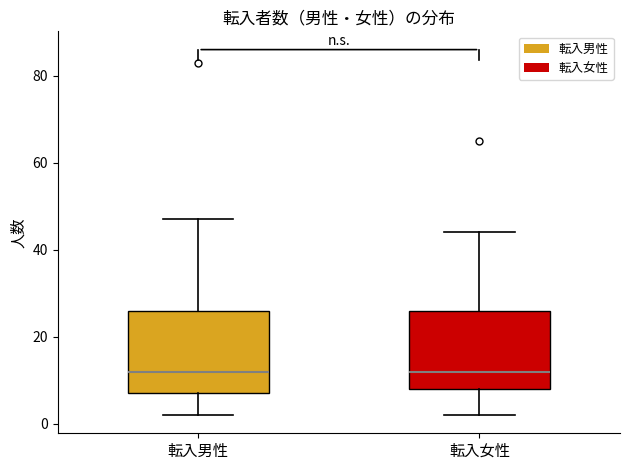

Reading left to right, transcribe this box plot: for each box, give where its median line is, the range the box spans, and where its two whiskers end, as read against the y-axis. The values are not printed on the chart, so give them approximately, as read against the axis.

転入男性: median 12, box 8 to 26, whiskers 2 to 48
転入女性: median 12, box 8 to 26, whiskers 2 to 44